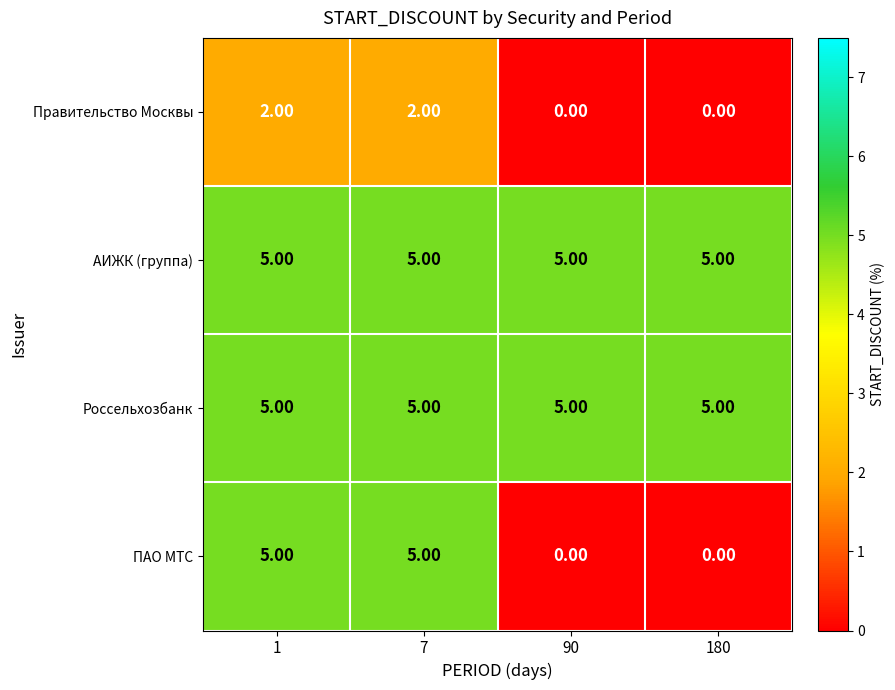

What is the sum of the Россельхозбанк values at 90 and 180?

10